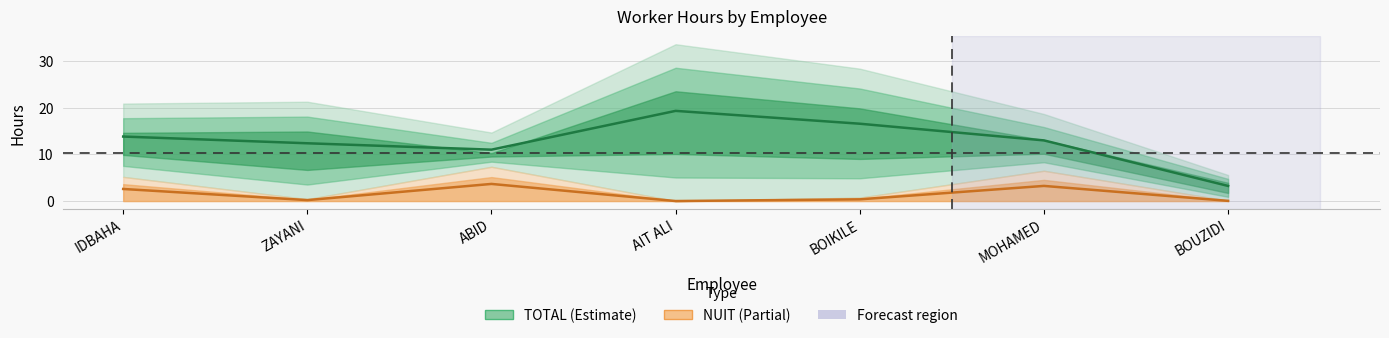

At which category is the sum across all series the highest?

AIT ALI